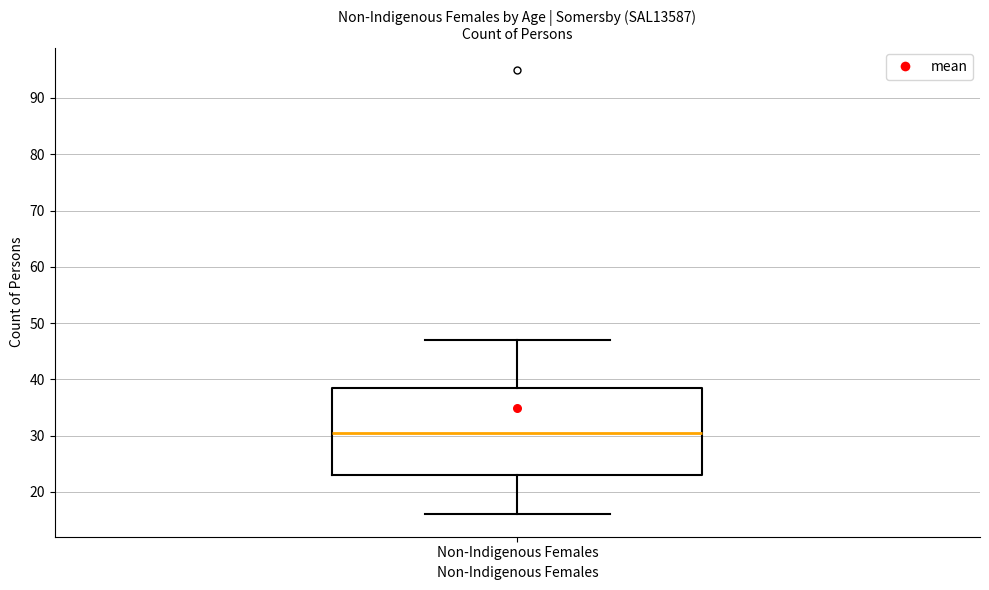

Where does the median line of the box for Non-Indigenous Females sit on the y-axis? The values are not printed on the chart, so give them approximately, as read against the axis.

31